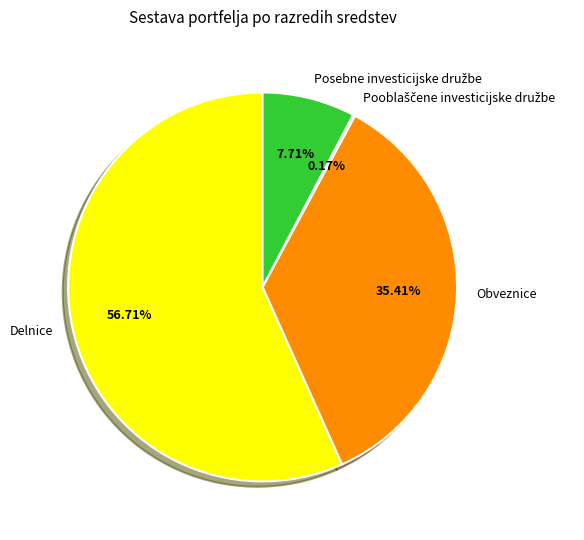

Approximately how many times larger is the value at Delnice compared to Obveznice?

1.6